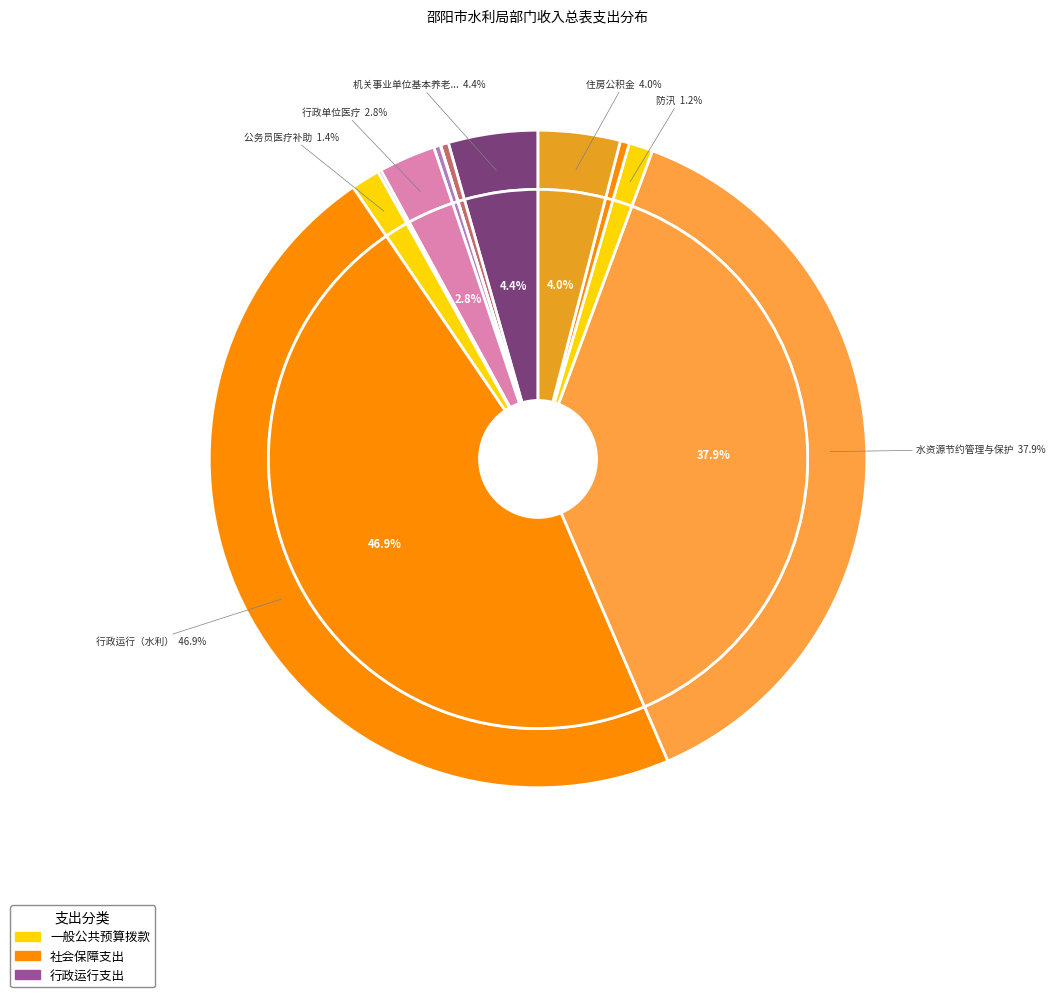

Is it true that 财政对工伤保险基金的补助 is 7% of the pie?

False